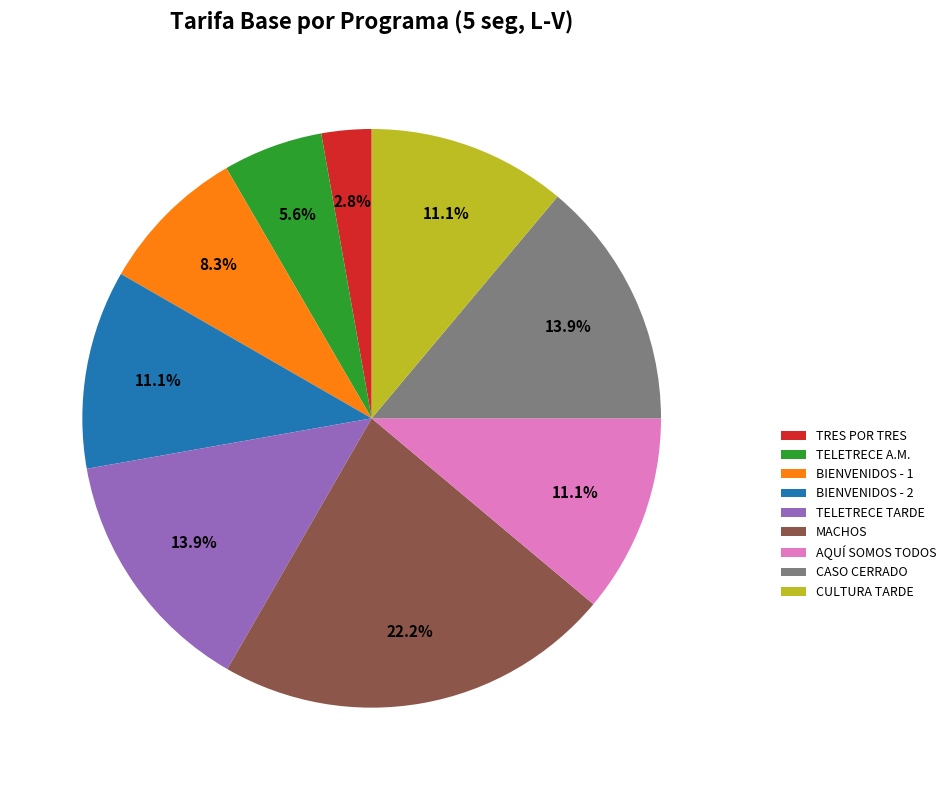

What percentage do TRES POR TRES and MACHOS together represent?

25.0%